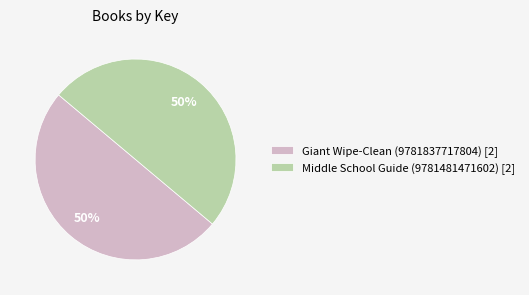

The Middle School Guide (9781481471602) [2] slice represents 57% of the pie. True or false?

False